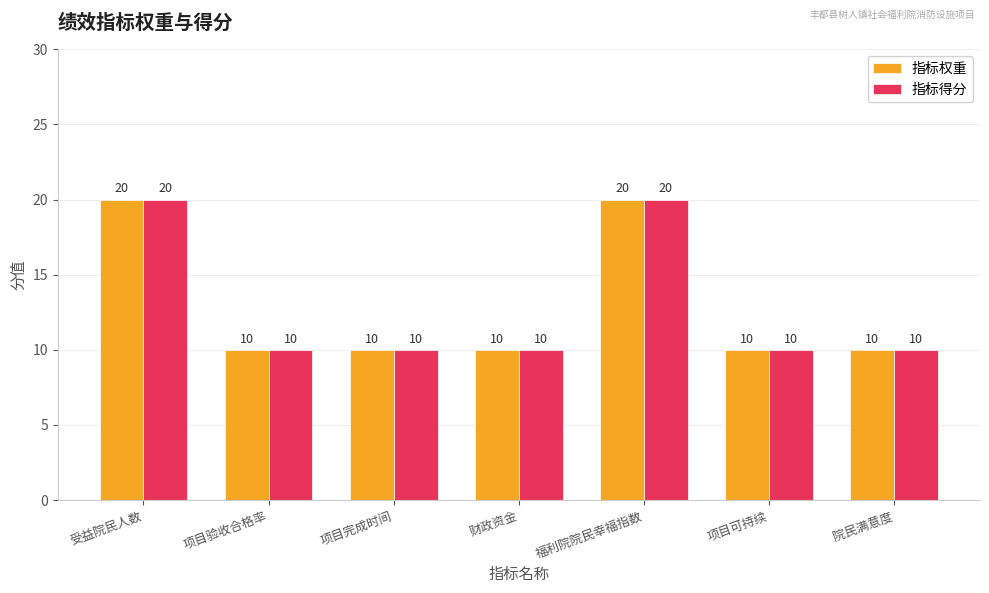

Reading right to left, what are all the values shown in this chart?

指标权重: 10	10	20	10	10	10	20
指标得分: 10	10	20	10	10	10	20